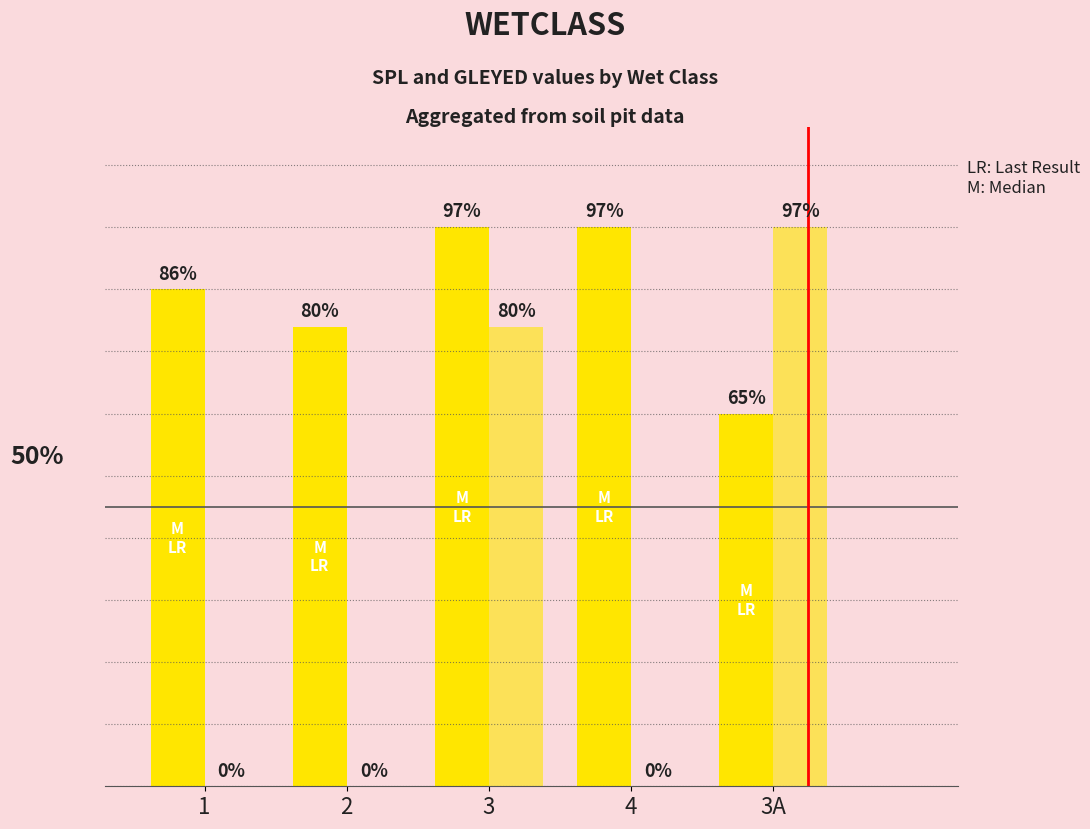

At which category is the sum across all series the highest?

3